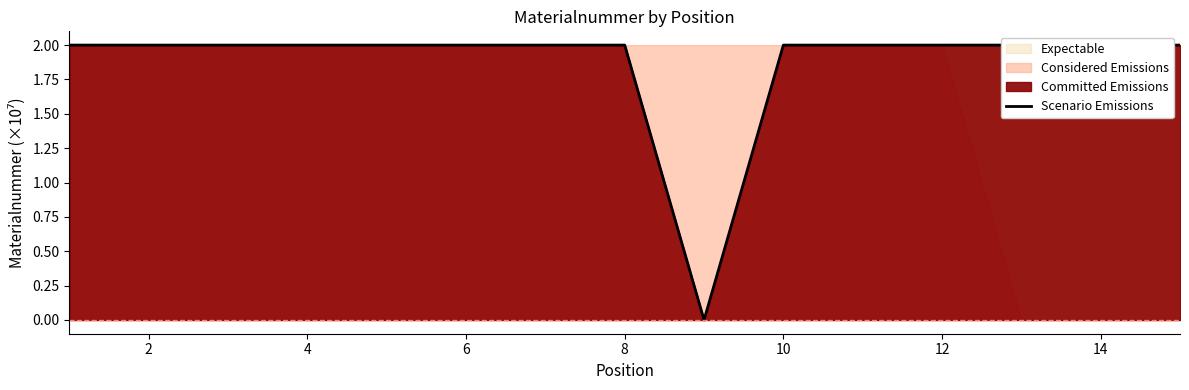

True or false: Scenario Emissions has a value of 2.0 at 10.

True